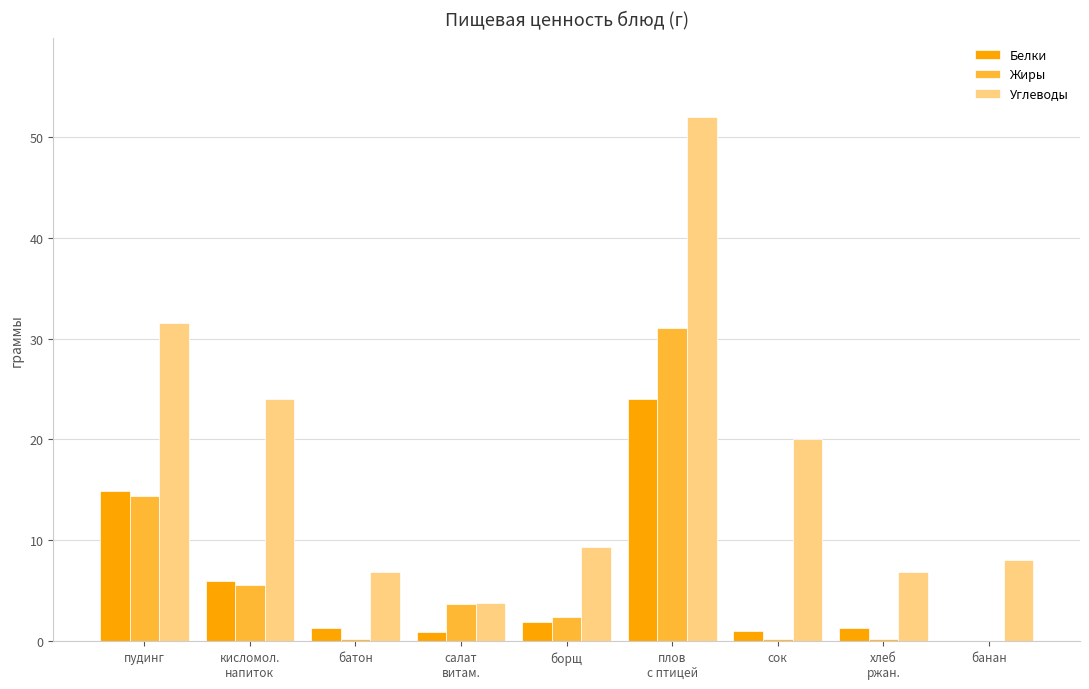

Which series has the largest total across all categories?

Углеводы